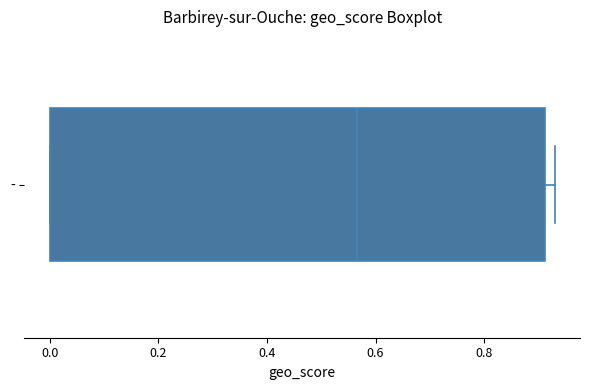

Transcribe this box plot: give where the median line is, the range the box spans, and where the two whiskers end, as read against the x-axis. The values are not printed on the chart, so give them approximately, as read against the axis.

median 0.56, box 0.00 to 0.92, whiskers 0.00 to 0.94